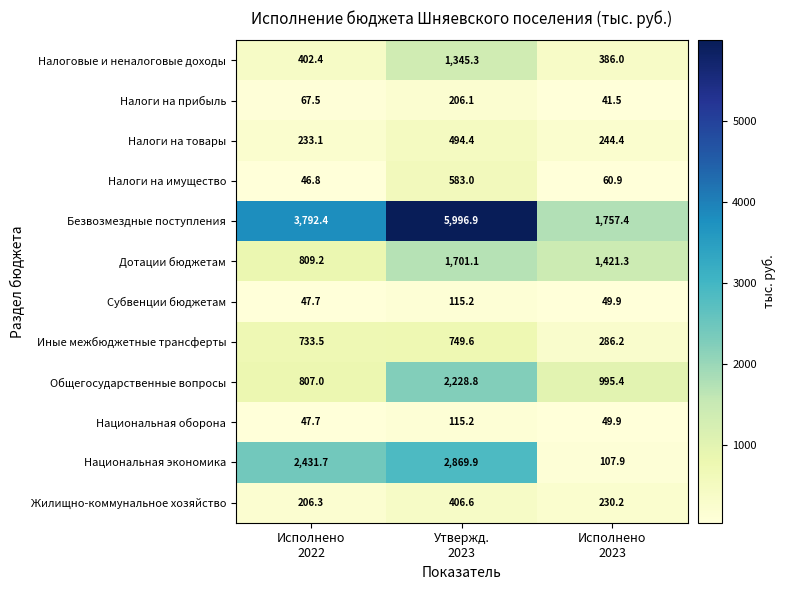

Which series has the largest total across all categories?

Безвозмездные поступления